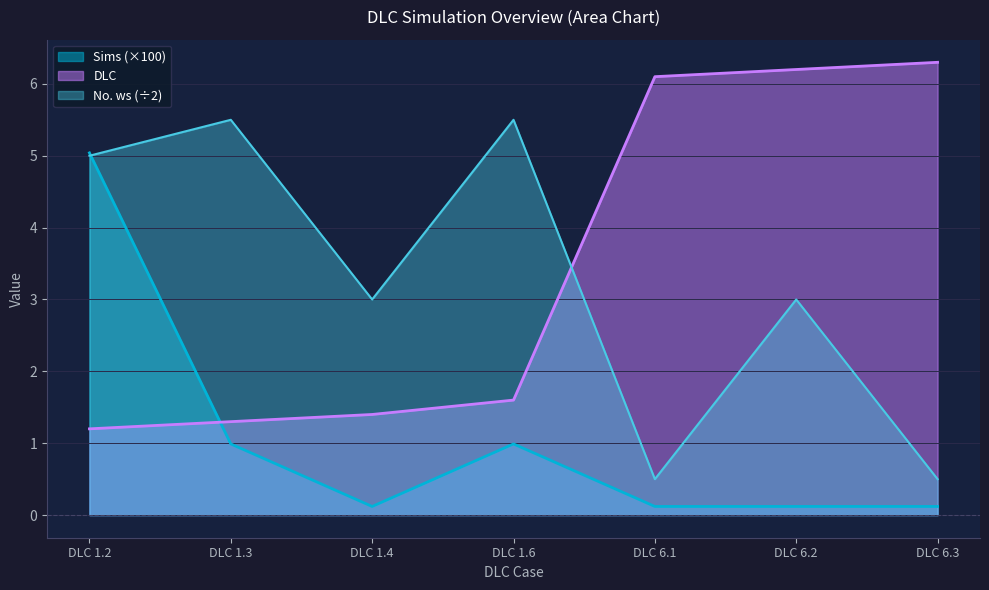

Reading right to left, what are all the values shown in this chart?

DLC: 6.3	6.2	6.1	1.6	1.4	1.3	1.2
Sims: 0.1	0.1	0.1	1.0	0.1	1.0	5.0